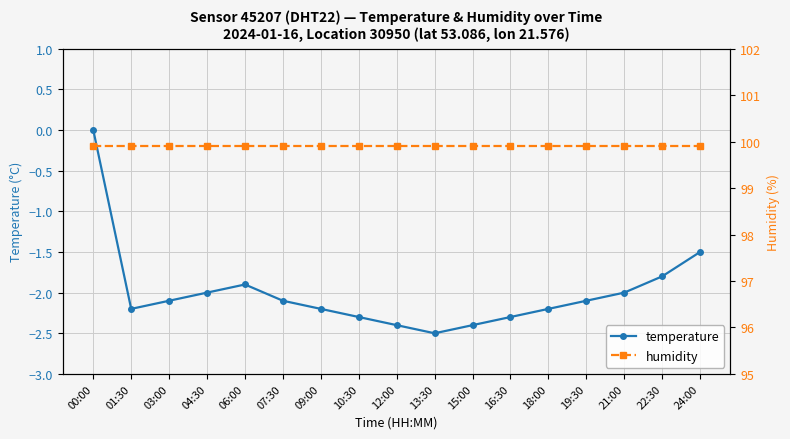

How many negative values does the temperature series have?

16